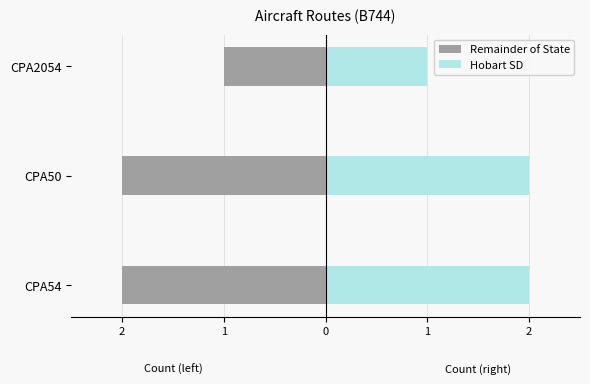

What is the highest value of the Hobart SD series?

2